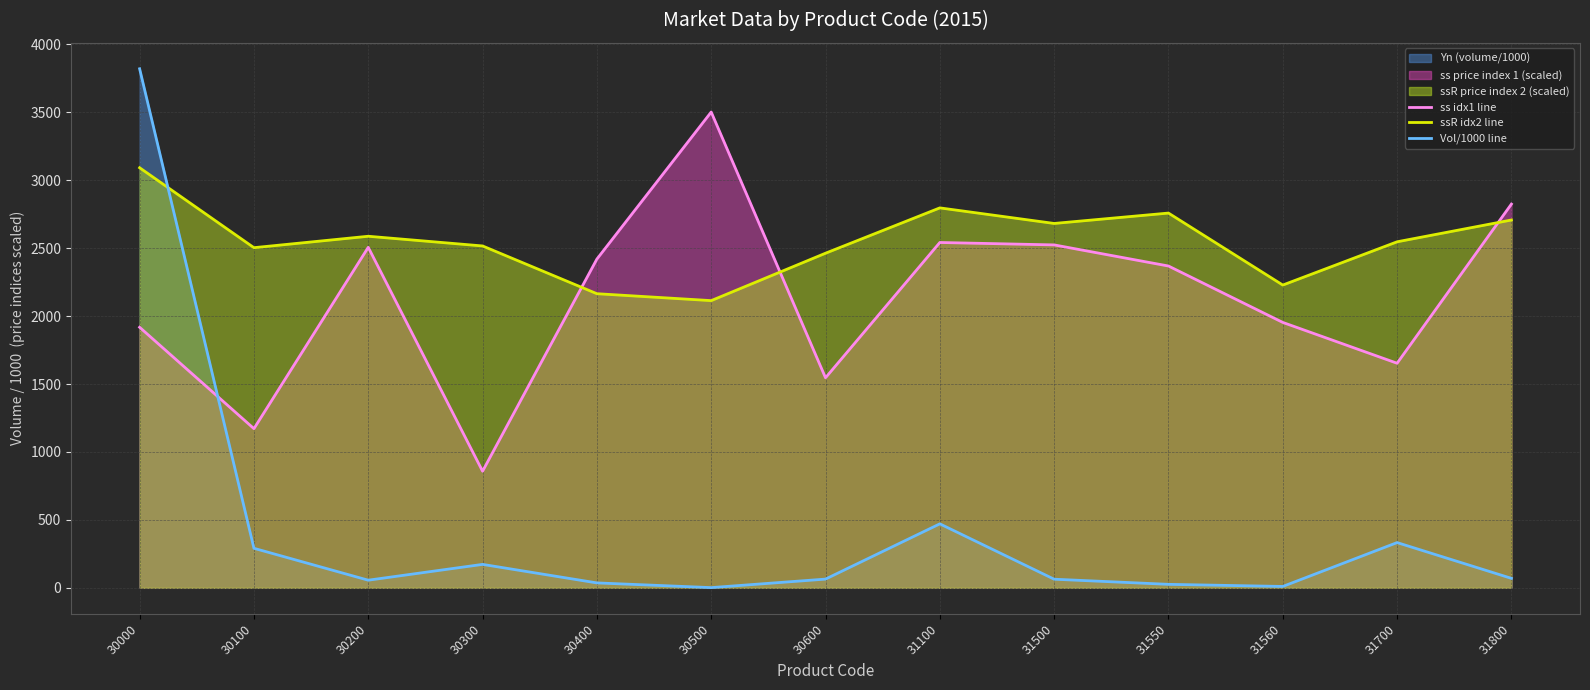

At which category does ss idx1 line reach its first local valley?

30100